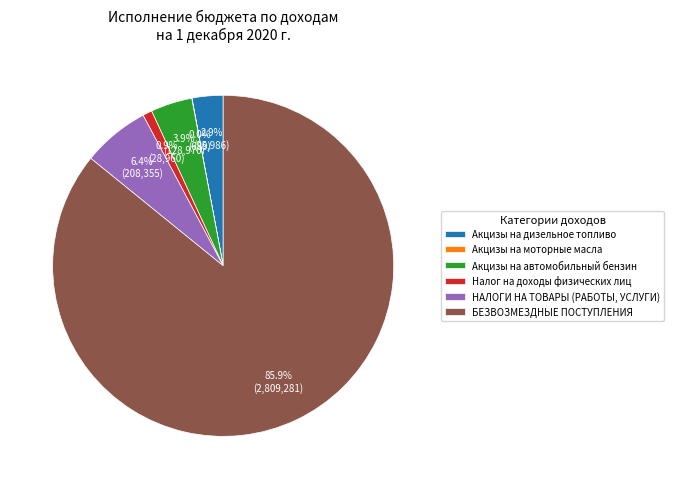

To the nearest percent, what is the average slice percentage?

17%